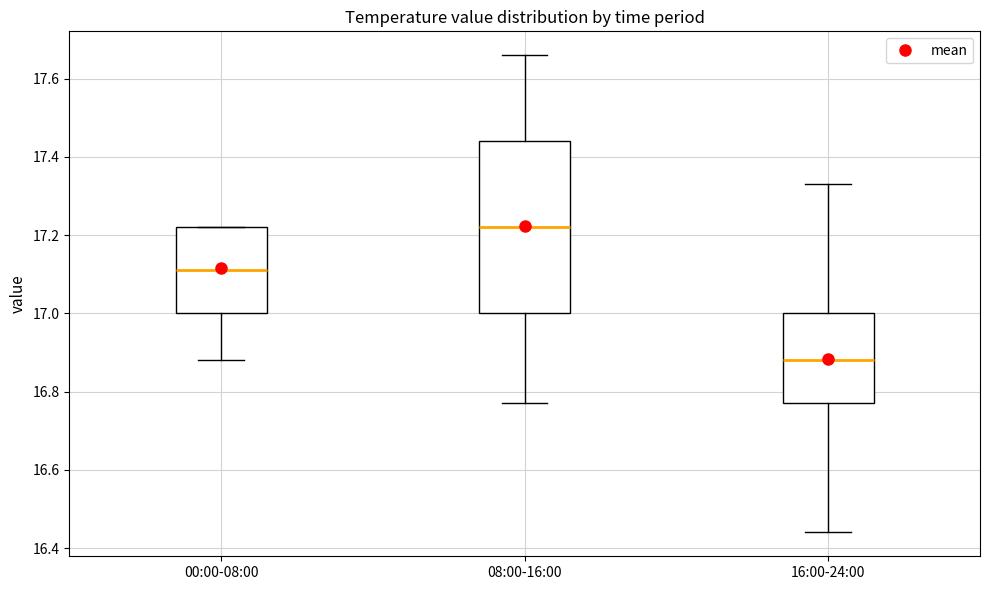

Where does the lower whisker of the box for 00:00-08:00 end on the y-axis? The values are not printed on the chart, so give them approximately, as read against the axis.

16.88